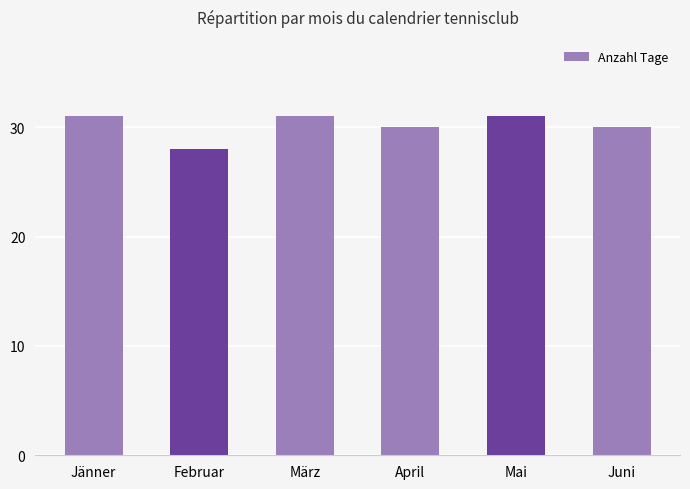

How many data points does each series have?

6